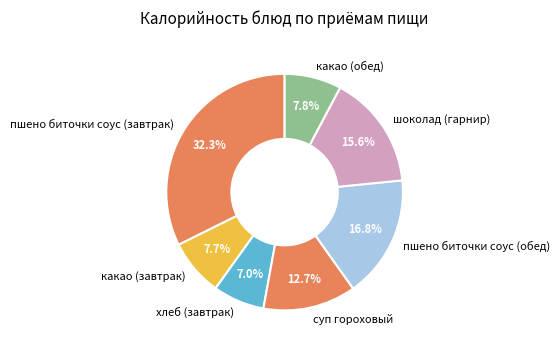

Count the number of slices in the pie.

7